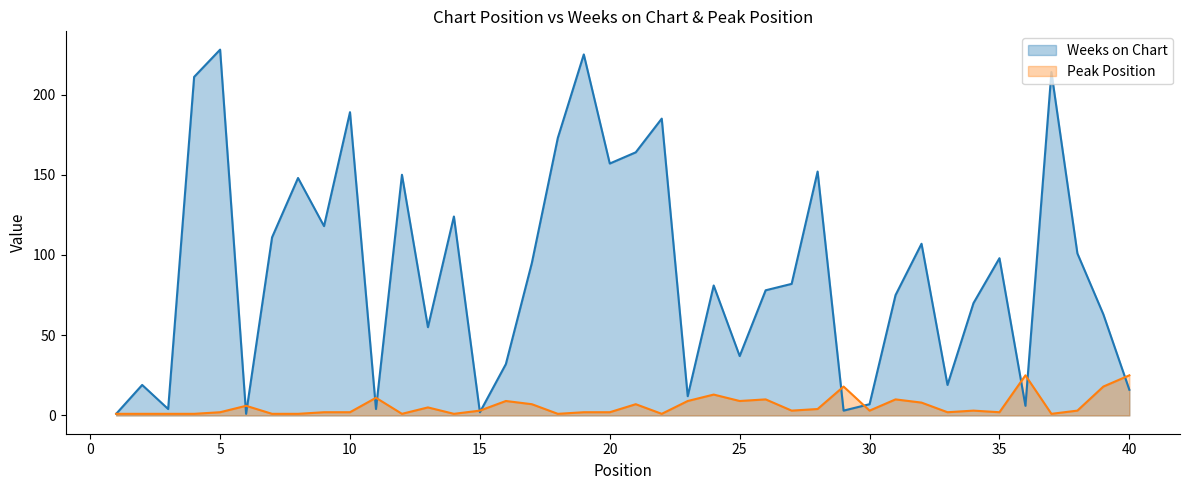

What are all the series names shown in the legend?

Weeks on Chart, Peak Position